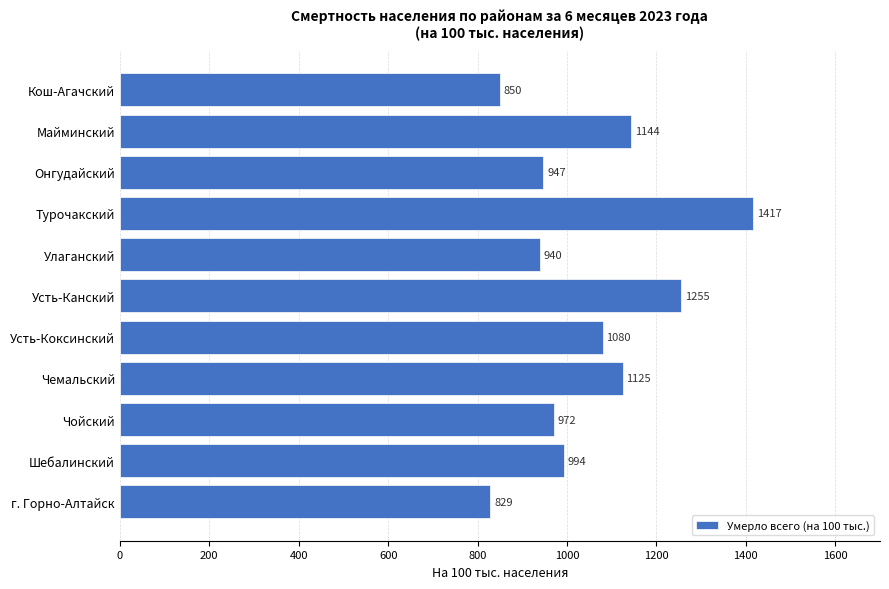

List the labels in order of value, largest first.

Турочакский, Усть-Канский, Майминский, Чемальский, Усть-Коксинский, Шебалинский, Чойский, Онгудайский, Улаганский, Кош-Агачский, г. Горно-Алтайск